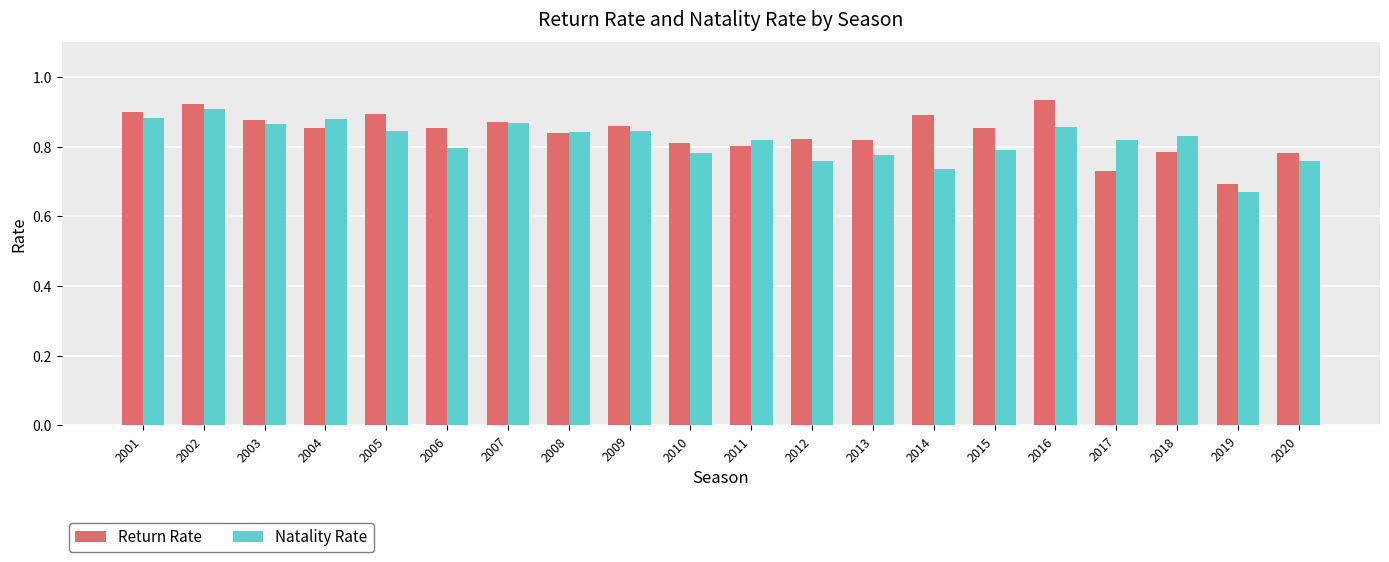

Is the value of Natality Rate at 2004 greater than the value of Return Rate at 2009?

Yes